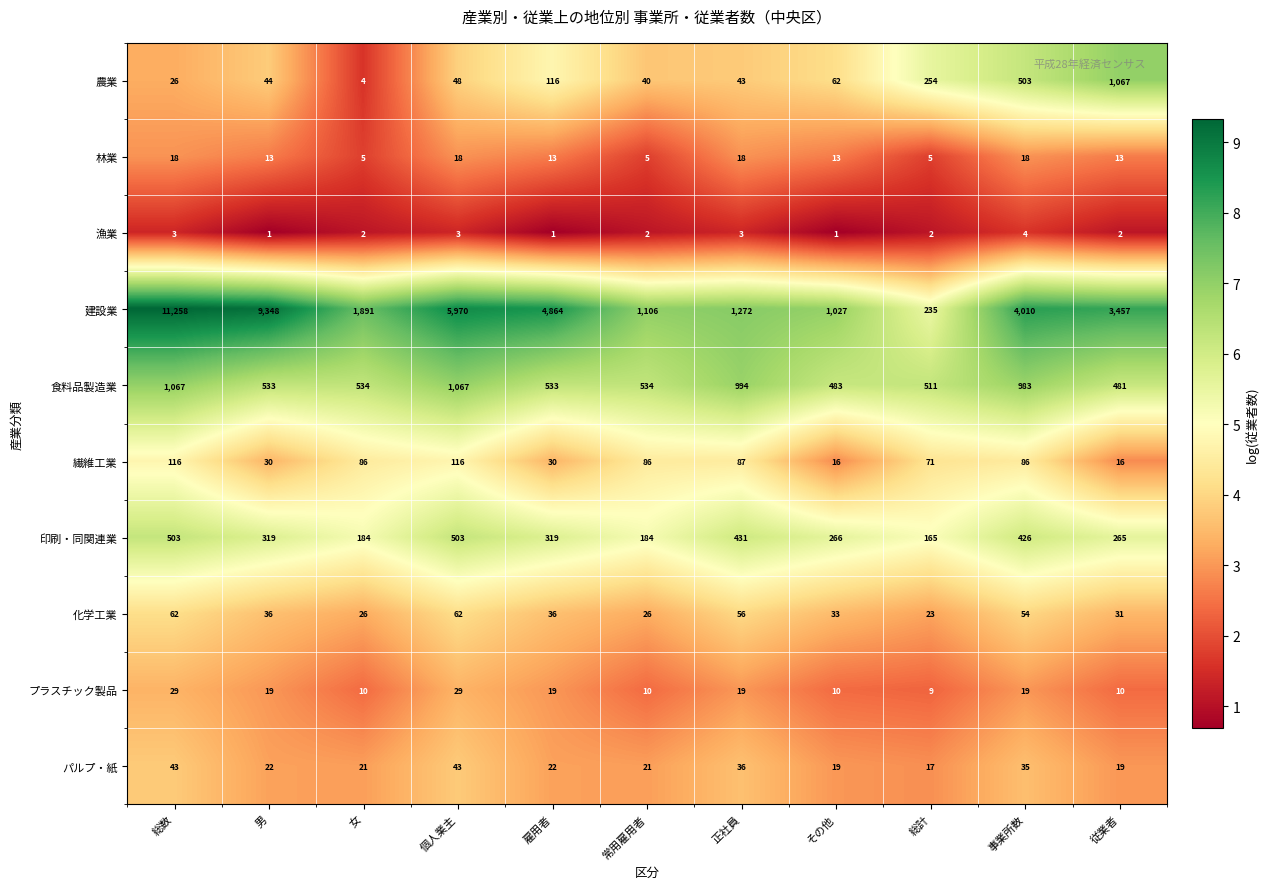

At which label does 農業 reach its peak?

従業者